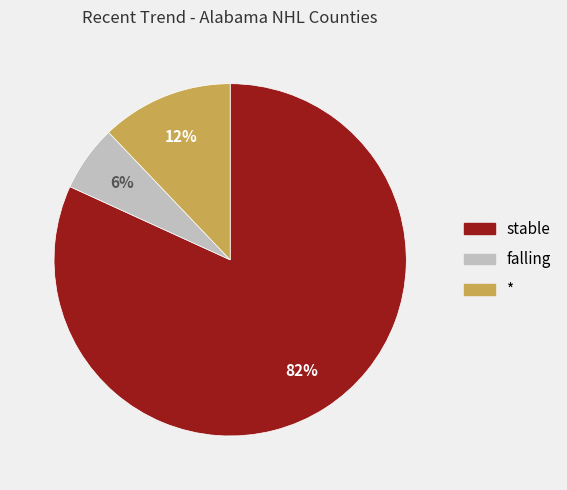

To the nearest percent, what is the average slice percentage?

33%